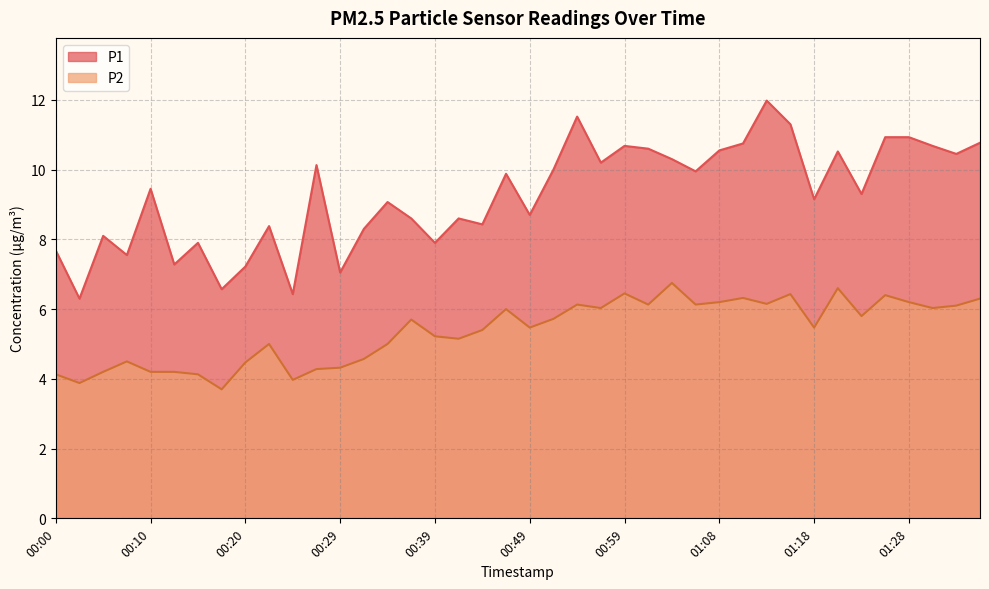

What is the total value across all series at 01:23?

15.1